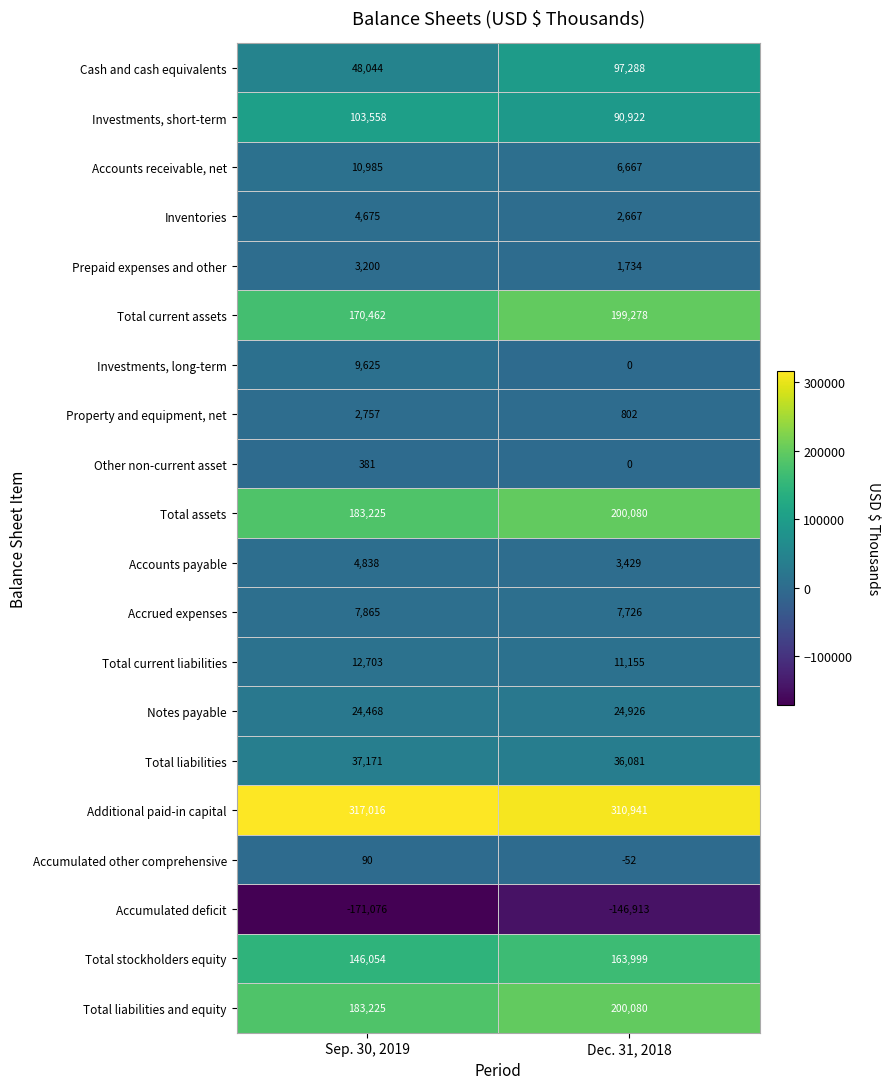

Between Sep. 30, 2019 and Dec. 31, 2018, which series saw the biggest shift?

Cash and cash equivalents